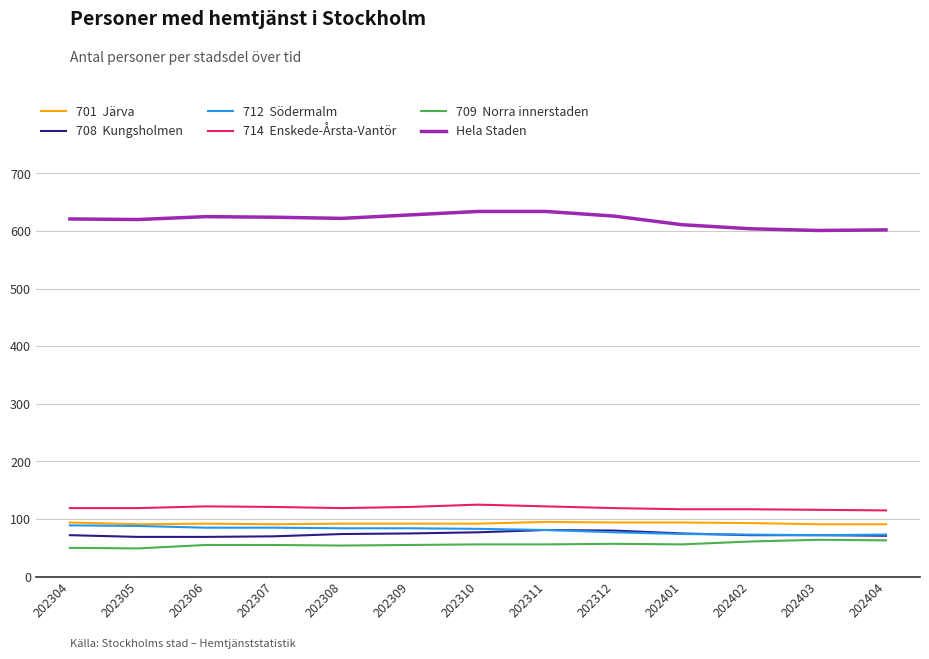

What is the total value across all series at 202306?

1048